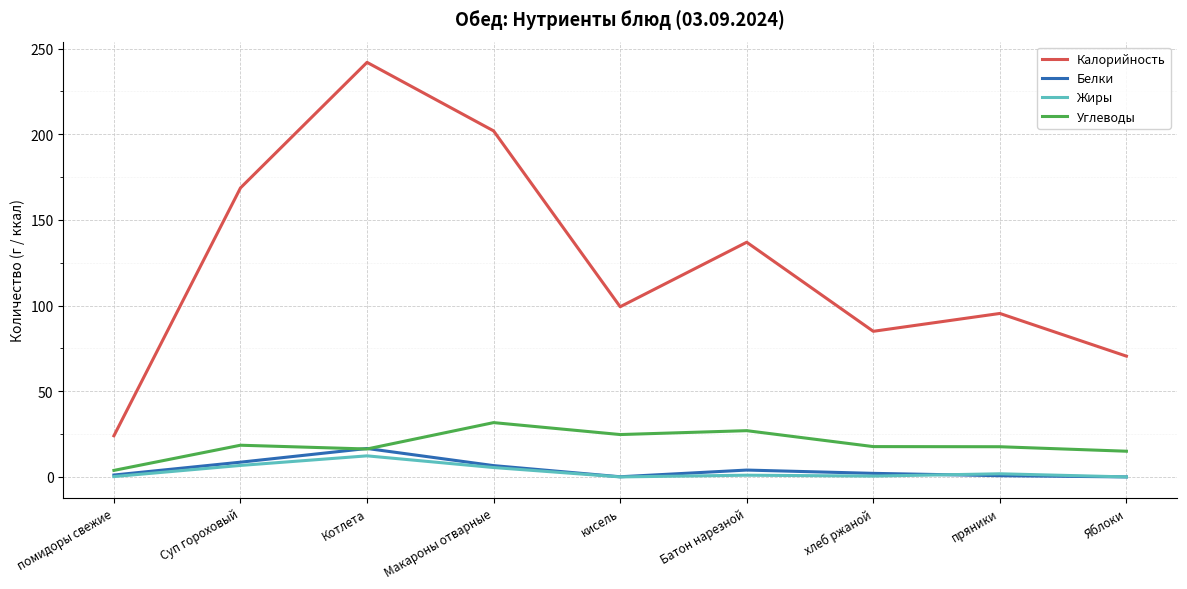

Is the value of Жиры at Суп гороховый greater than the value of Калорийность at хлеб ржаной?

No